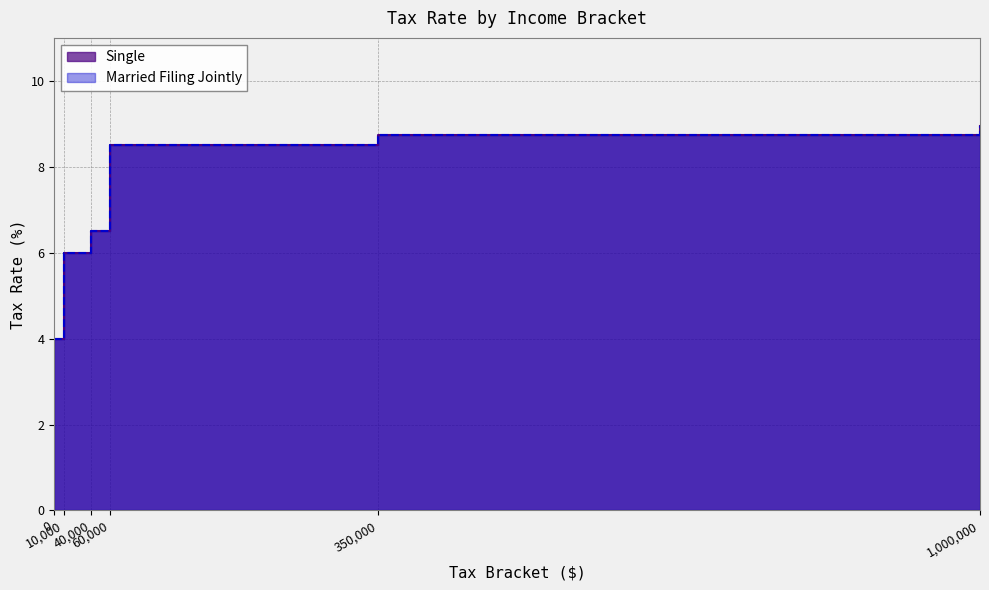

Which series has the largest range (max minus min)?

Single